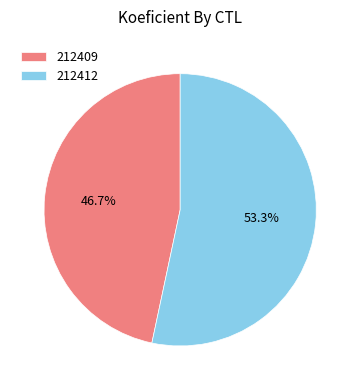

To the nearest percent, what is the average slice percentage?

50%